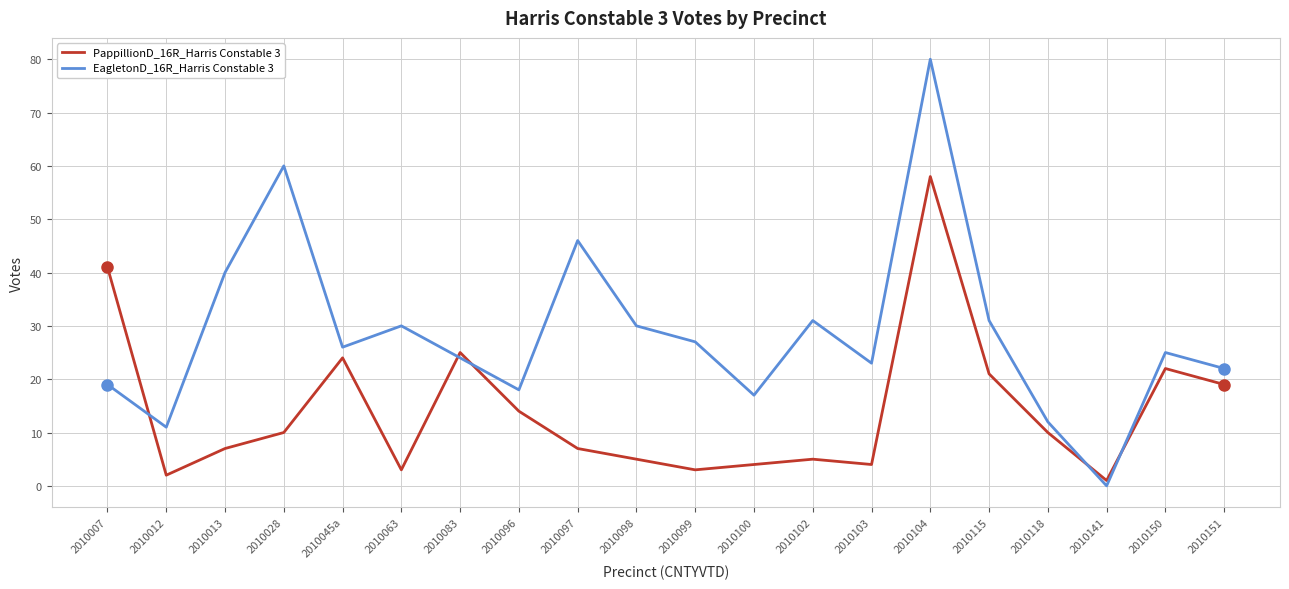

How many lines are shown in the chart?

2